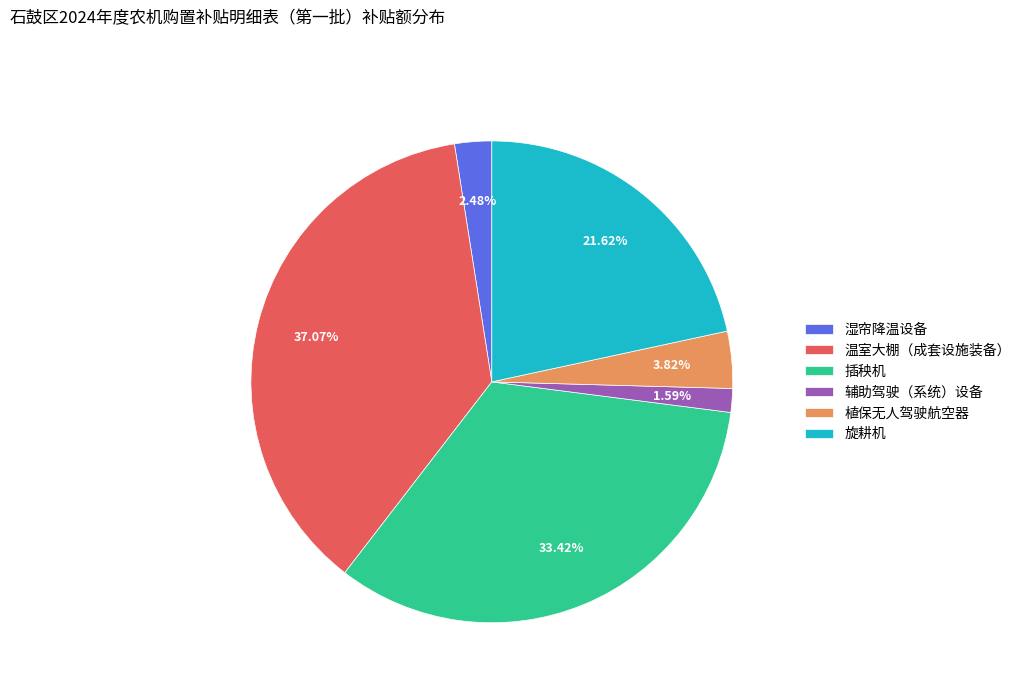

How many slices are in this pie chart?

6